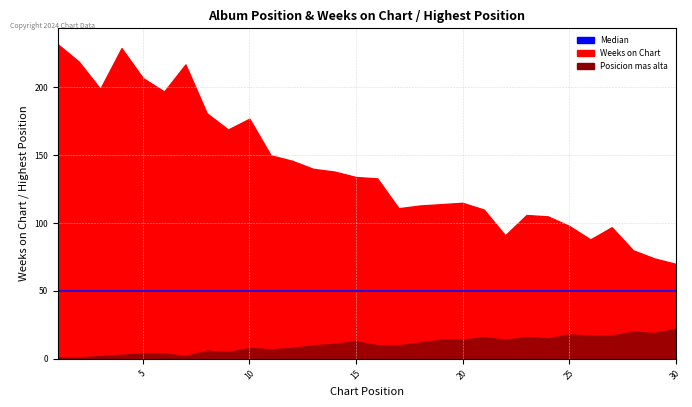

Reading left to right, extract all data points from this chart.

Weeks on Chart: 232	219	199	229	207	197	217	181	169	177	150	146	140	138	134	133	111	113	114	115	110	91	106	105	98	88	97	80	74	70
Posicion mas alta: 1	1	2	3	4	4	2	6	5	8	7	8	10	11	13	10	10	12	14	14	16	14	16	15	18	17	17	20	19	22